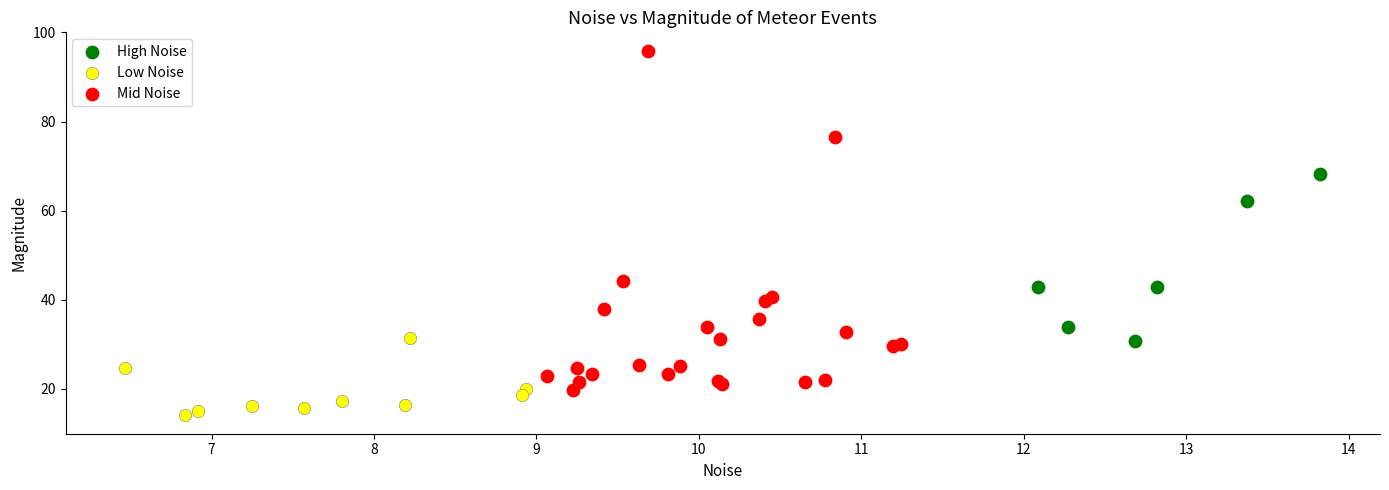

Which series reaches the maximum Y coordinate?

Mid Noise